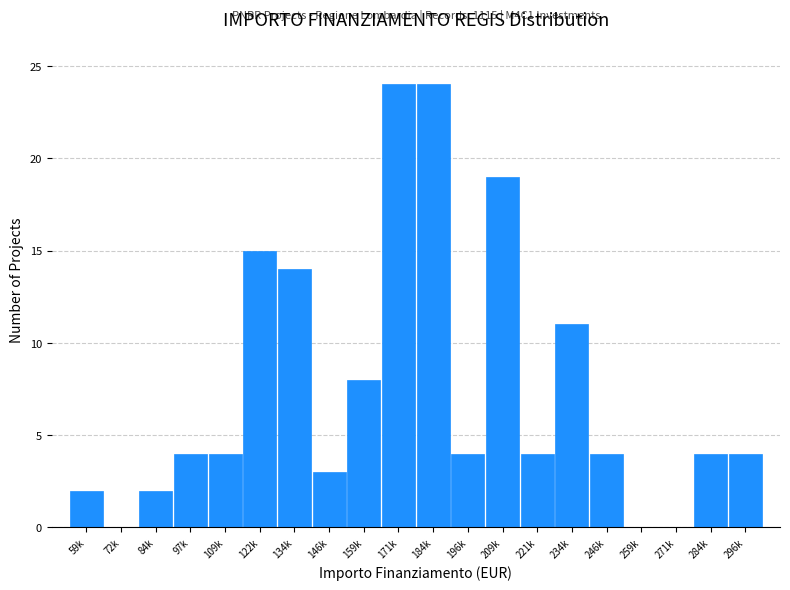

Reading left to right, what are all the values shown in this chart?

59k=2	72k=0	84k=2	97k=4	109k=4	122k=15	134k=14	146k=3	159k=8	171k=24	184k=24	196k=4	209k=19	221k=4	234k=11	246k=4	259k=0	271k=0	284k=4	296k=4